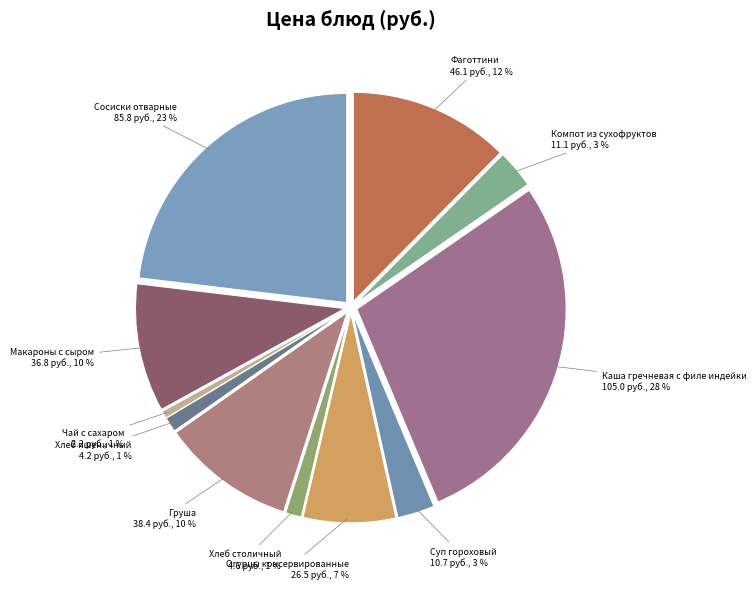

Count the number of slices in the pie.

11